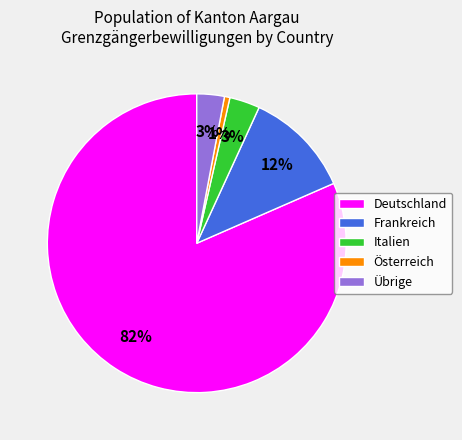

Is Frankreich the majority of the pie?

No